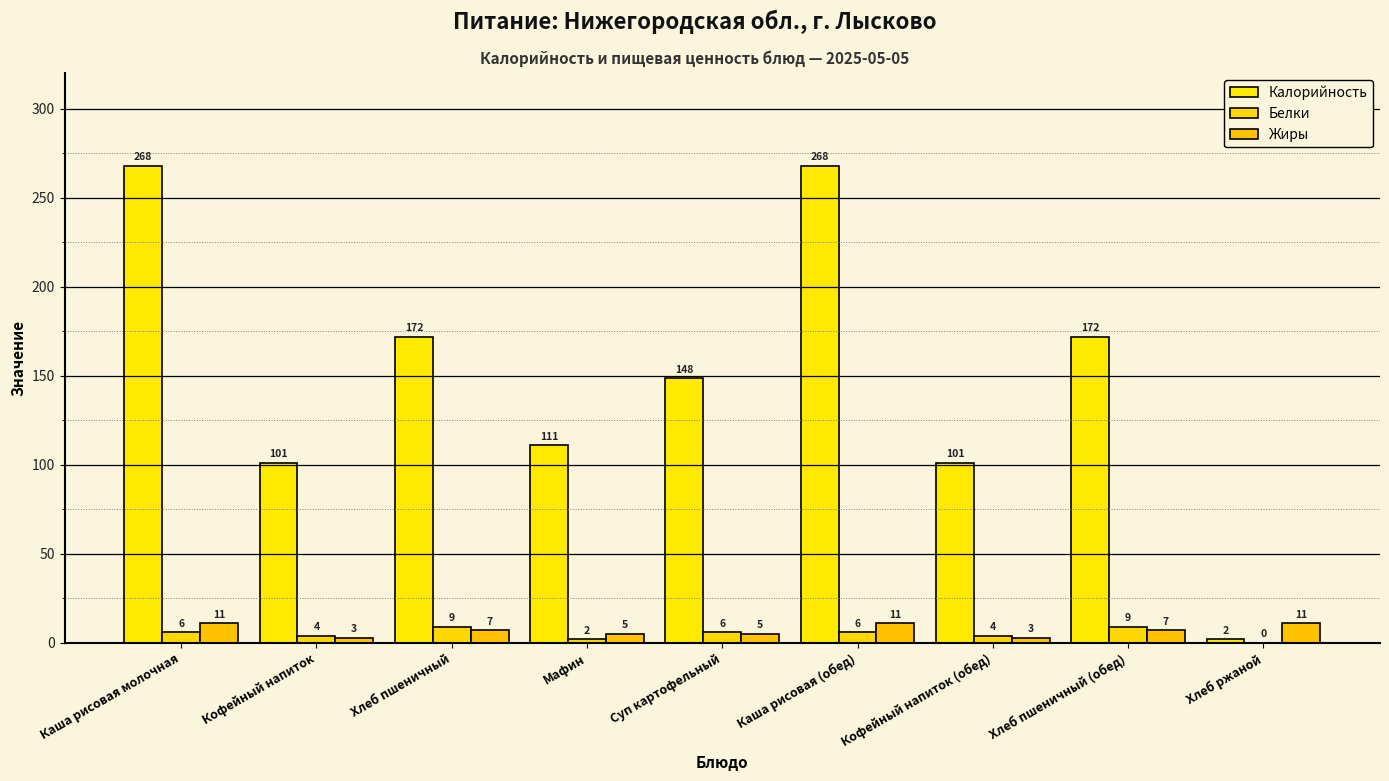

What is the difference between the Калорийность values at Хлеб ржаной and Кофейный напиток?

99.1